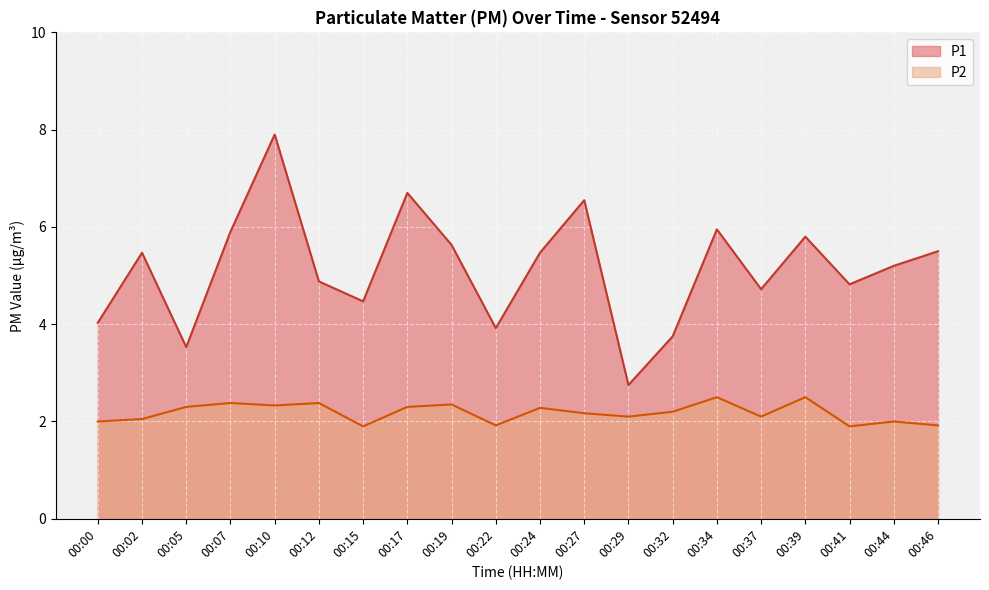

What is the sum of all P1 values?

102.9